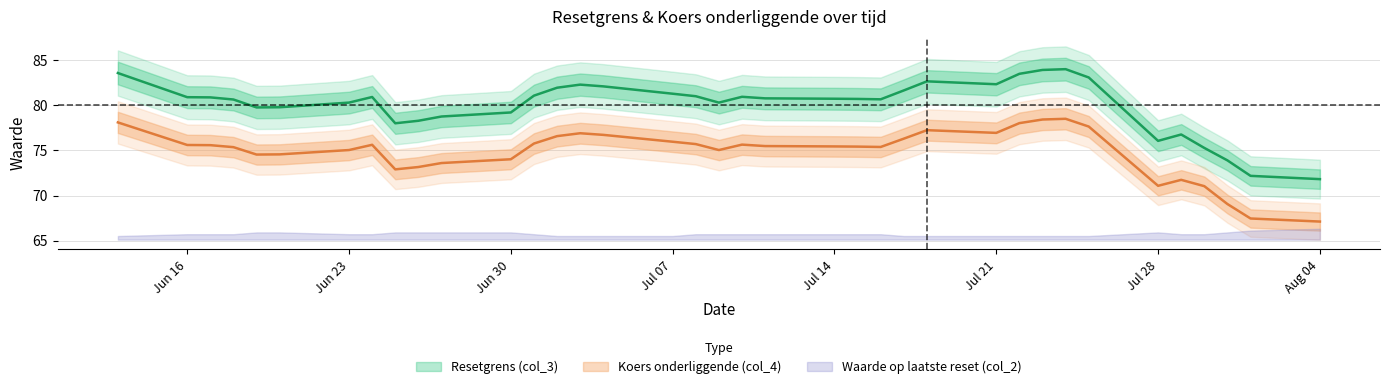

Is the value of col_3 at col_4 greater than the value of col_4 at 34?

Yes